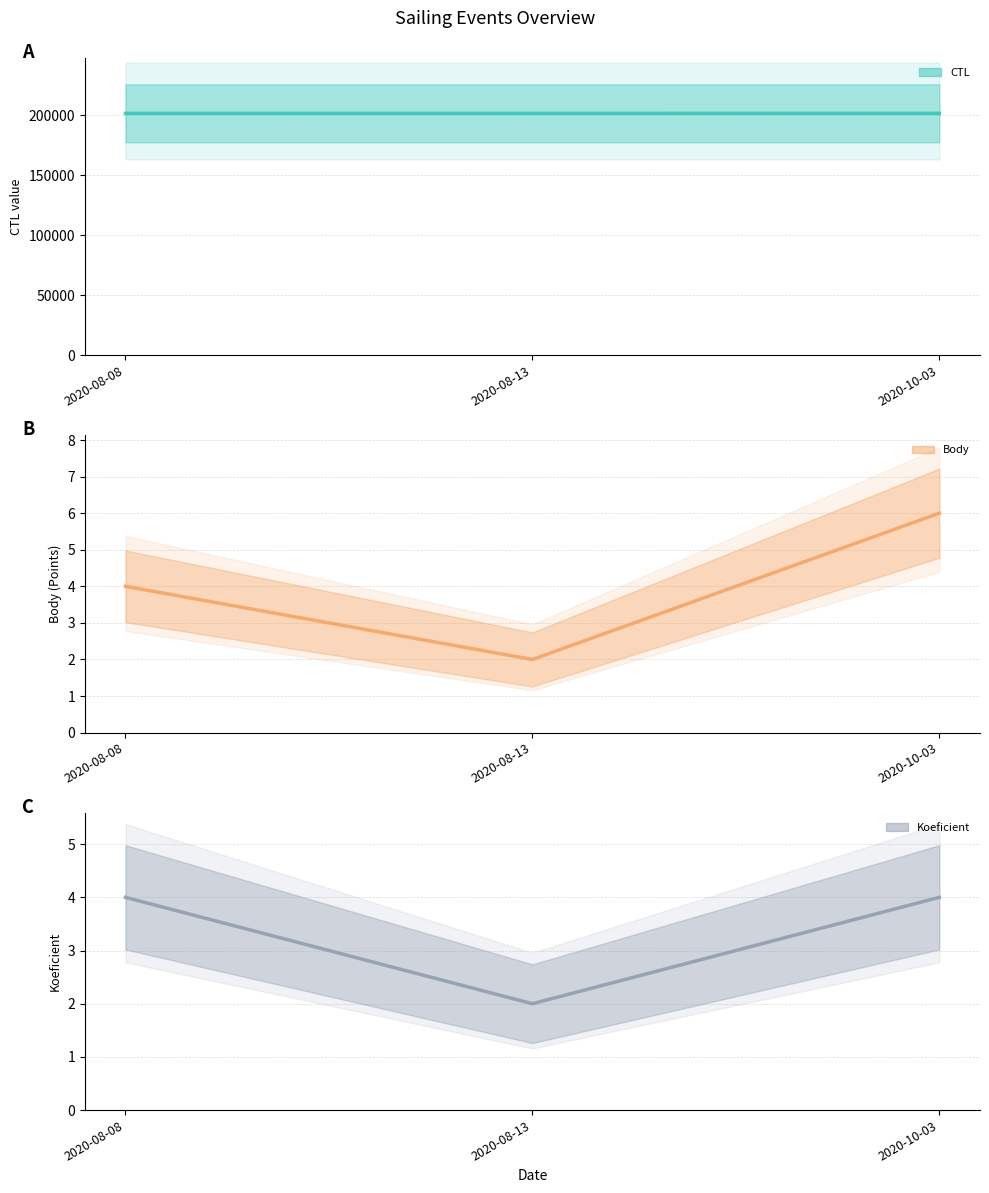

Reading left to right, transcribe all the data shown in this chart.

CTL (central): 2020-08-08=201615	2020-08-13=201618	2020-10-03=201627
Body (central): 2020-08-08=4	2020-08-13=2	2020-10-03=6
Koeficient (central): 2020-08-08=4	2020-08-13=2	2020-10-03=4